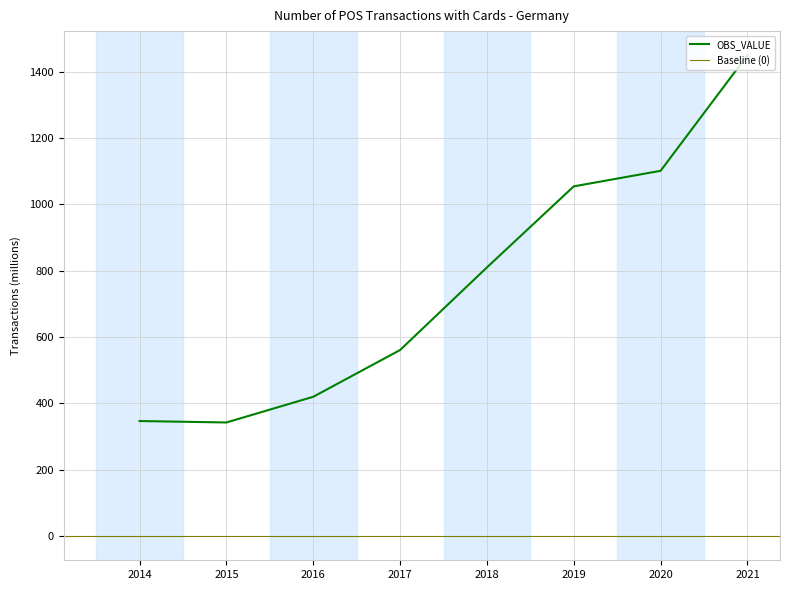

List the labels in order of value, largest first.

2021, 2020, 2019, 2018, 2017, 2016, 2014, 2015